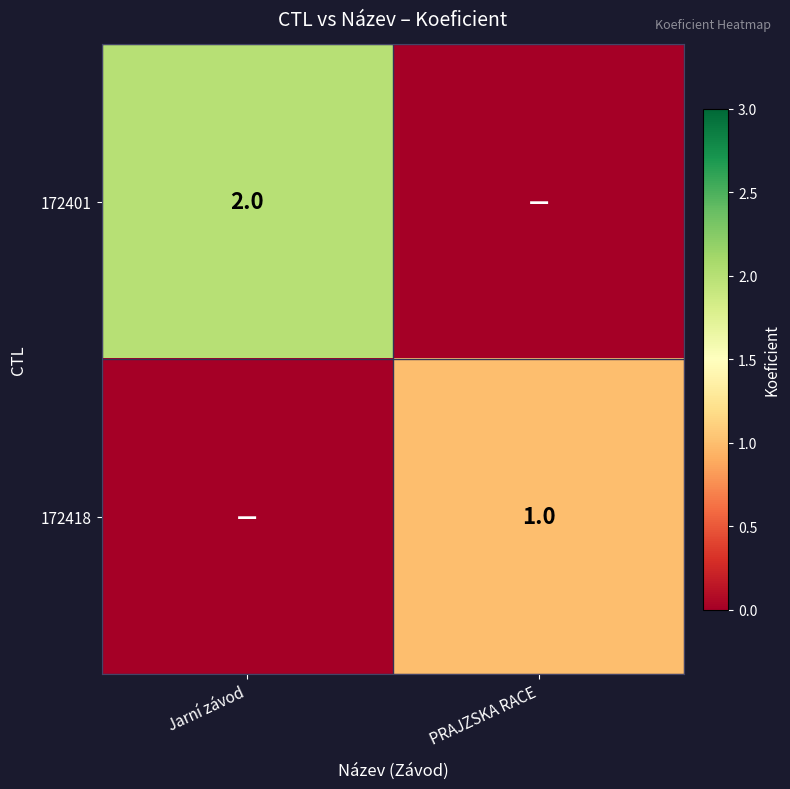

At how many categories does at least one series exceed 1?

1